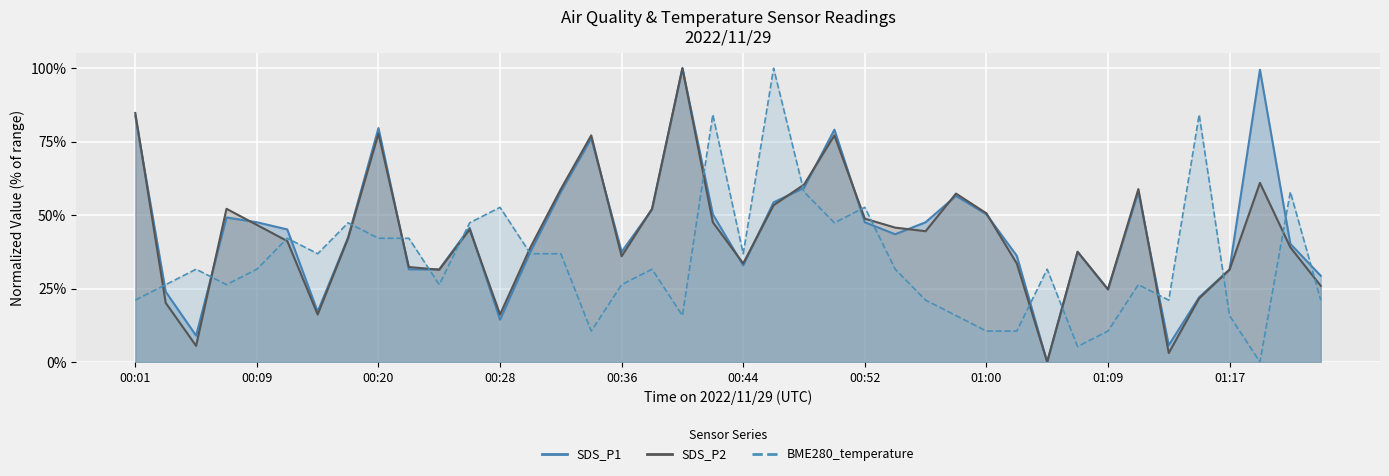

Where do SDS_P2 and SDS_P1 first cross each other?

00:01 and 00:03